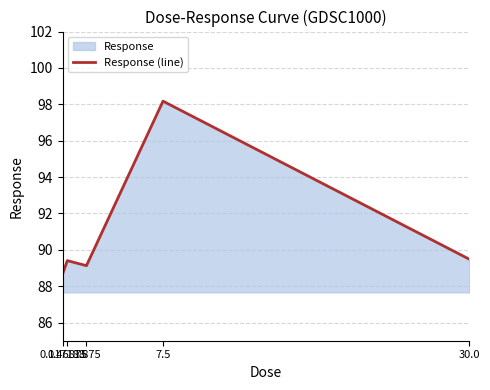

Reading left to right, what are all the values shown in this chart?

88.7	89.4	89.1	98.2	89.5